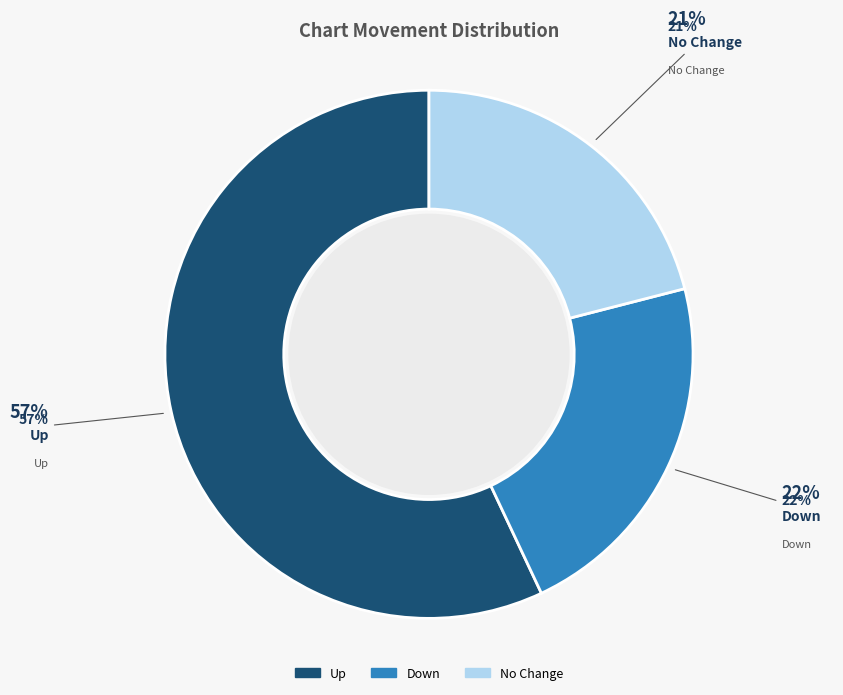

To the nearest percent, what is the average slice percentage?

33%